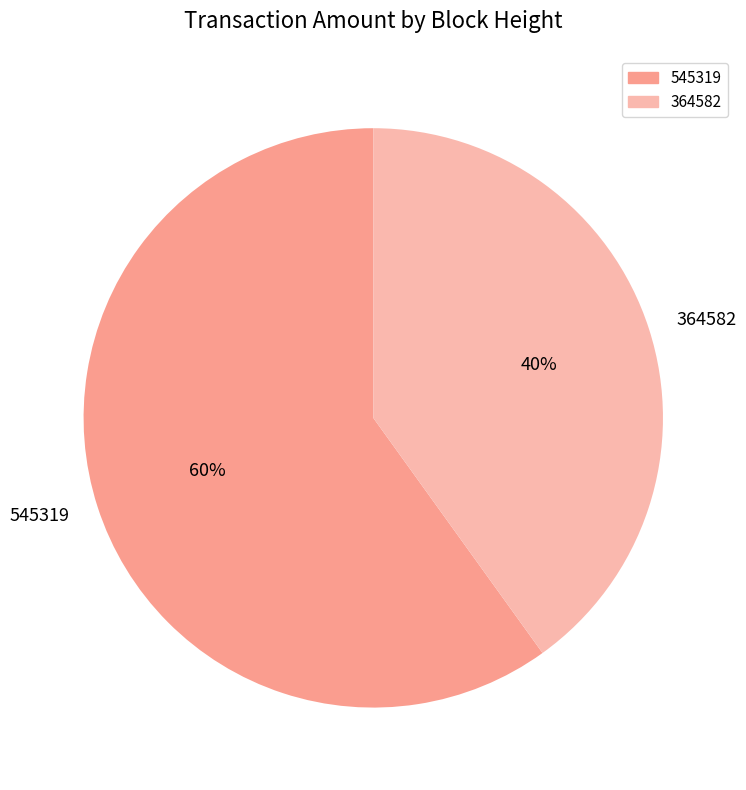

Combined, do 364582 and 545319 account for over 50%?

Yes